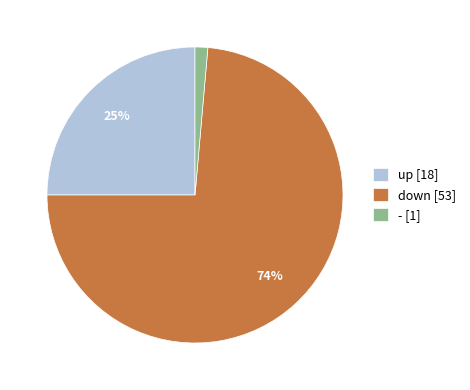

How many slices are in this pie chart?

3